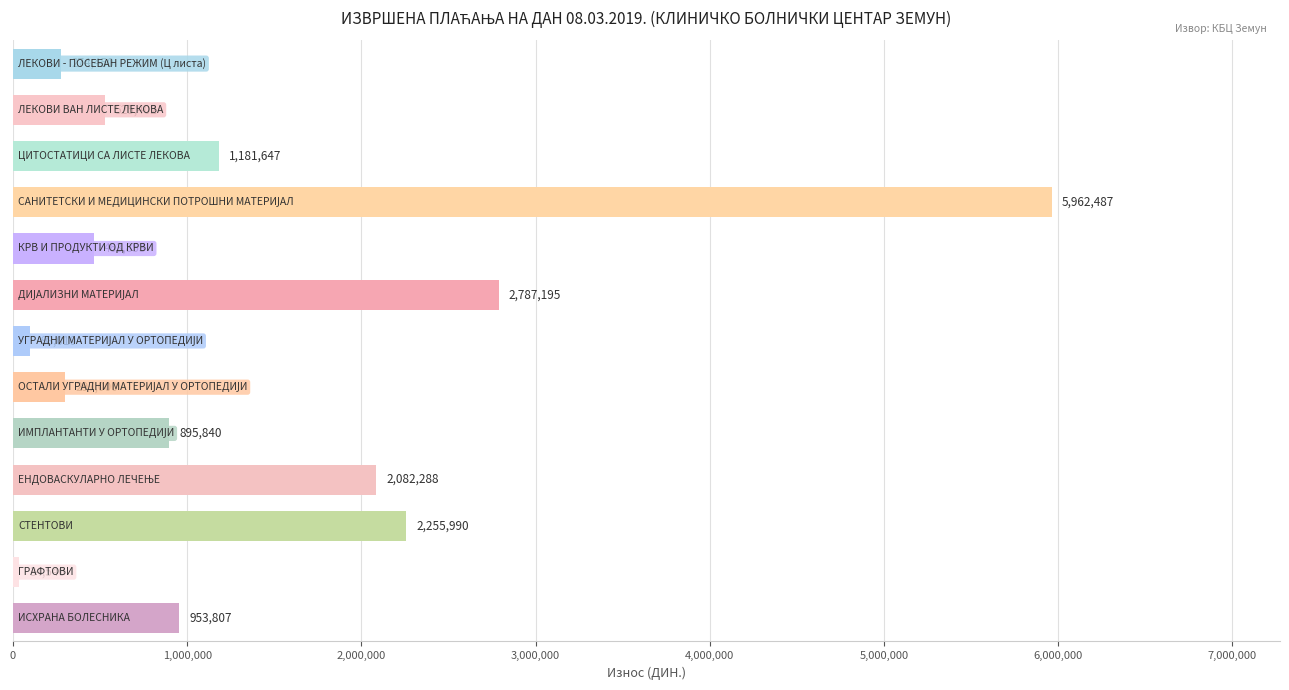

What is the value of the 5th bar from the top?

463852.8